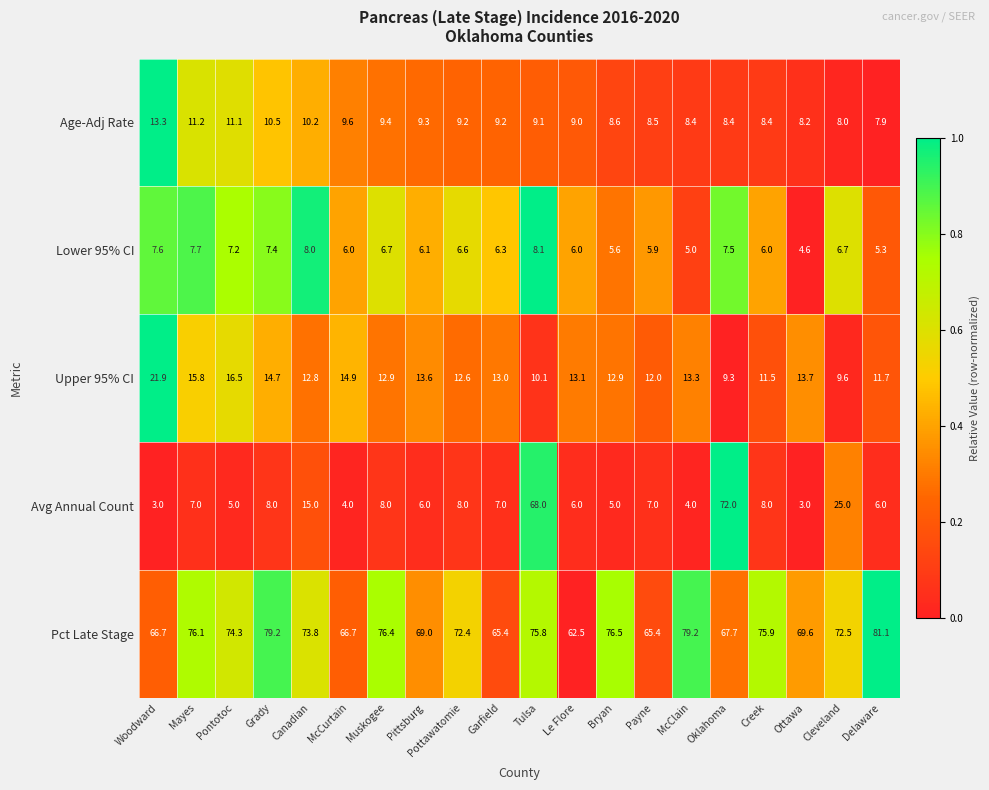

What is the maximum value for Avg Annual Count?

72.0